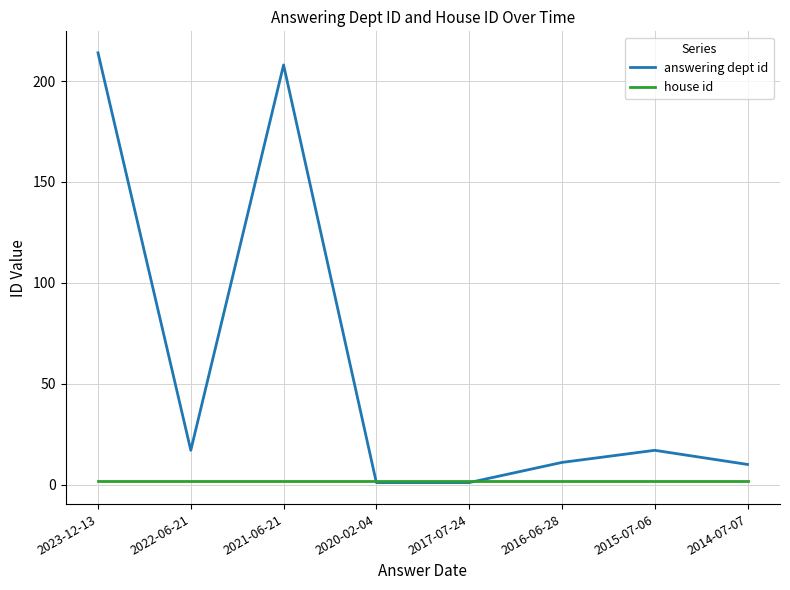

Is it true that house id equals 2 at 2023-12-13?

True